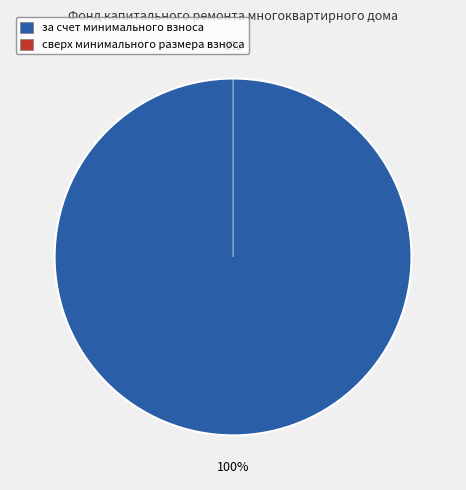

Between сверх минимального размера взноса and за счет минимального взноса, which is larger?

за счет минимального взноса